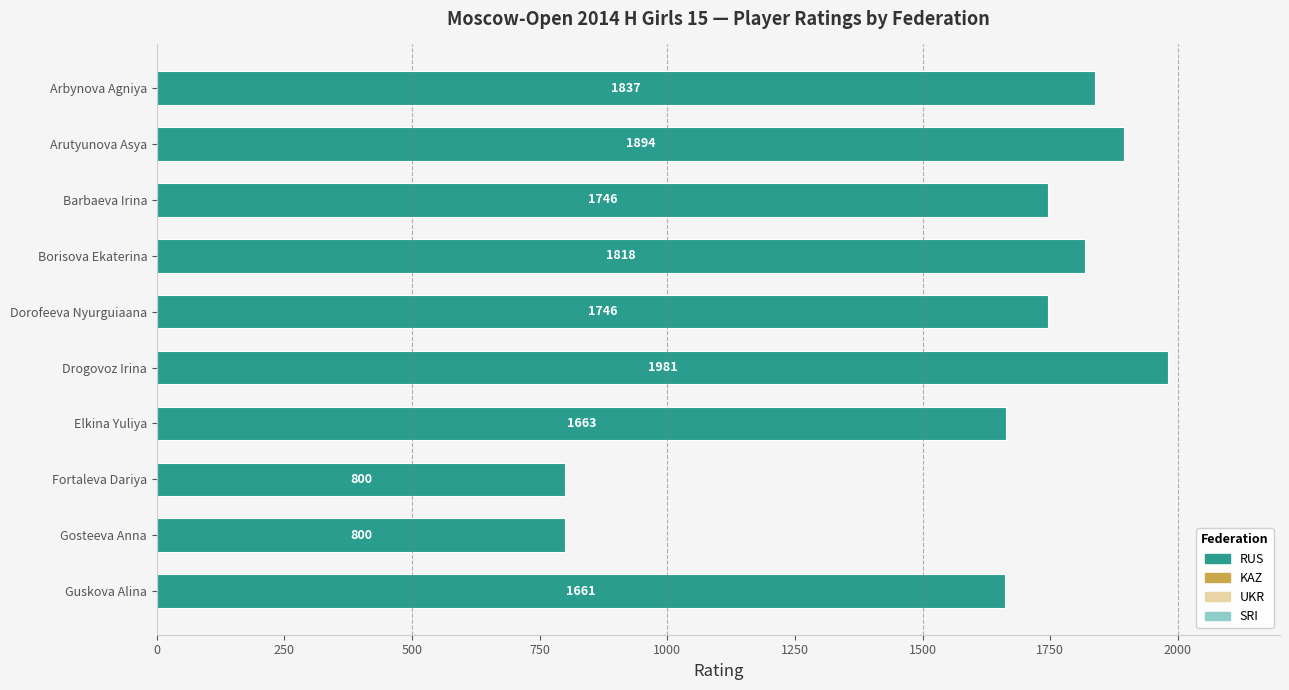

What position from the bottom is Elkina Yuliya?

4